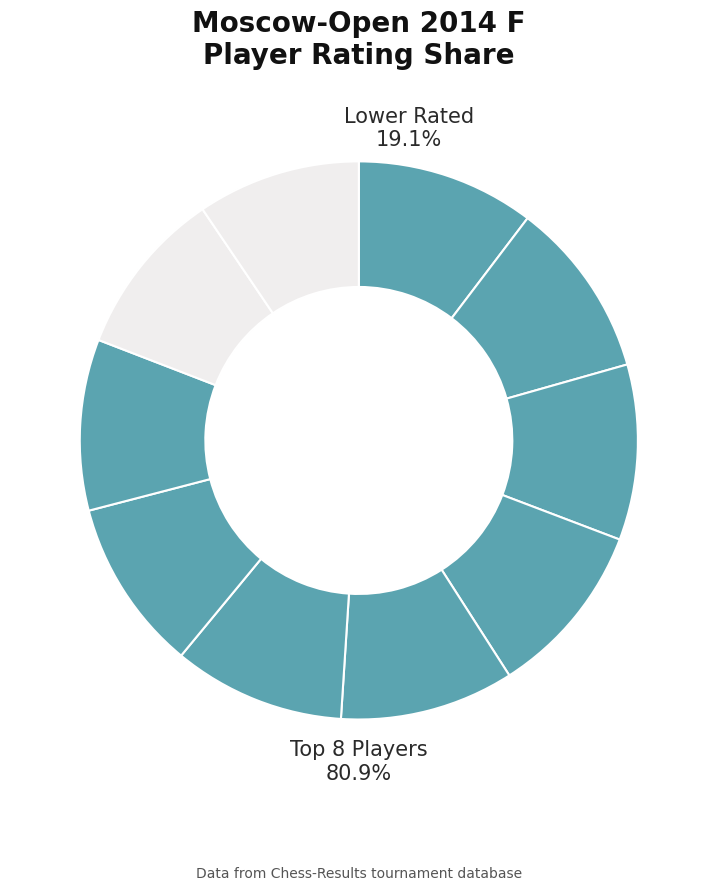

Does Belous Vladimir represent more than half of the total?

No